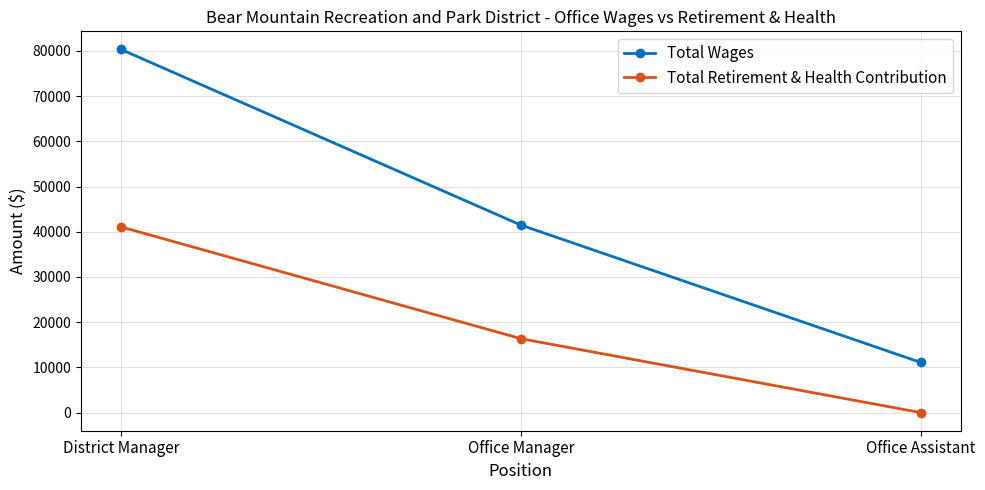

What is the label of the 3rd point from the left?

Office Assistant